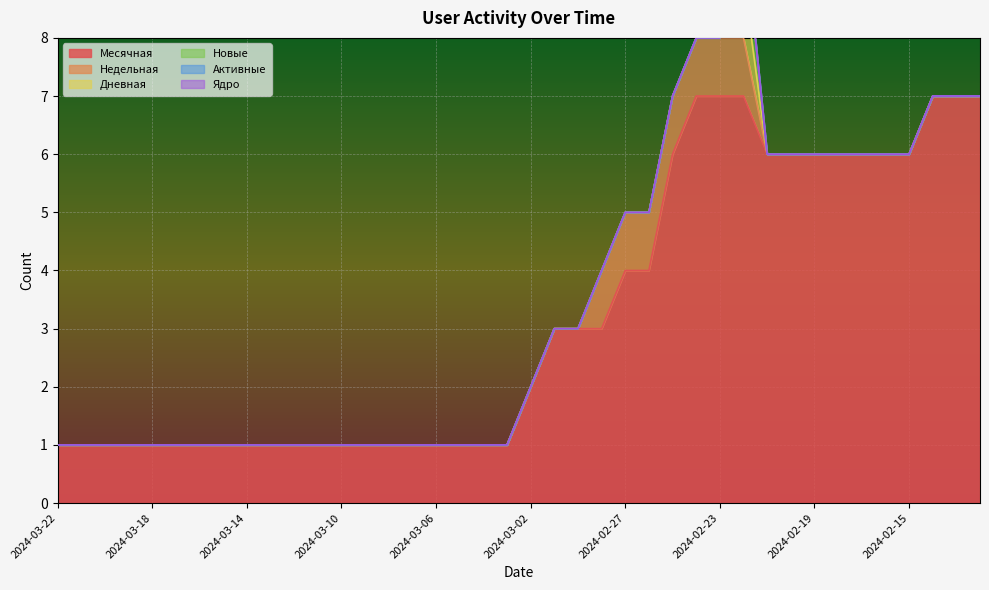

Reading right to left, list all the values displayed in this chart.

Месячная: 2024-02-12=7	2024-02-13=7	2024-02-14=7	2024-02-15=6	2024-02-16=6	2024-02-17=6	2024-02-18=6	2024-02-19=6	2024-02-20=6	2024-02-21=6	2024-02-22=7	2024-02-23=7	2024-02-24=7	2024-02-25=6	2024-02-26=4	2024-02-27=4	2024-02-28=3	2024-02-29=3	2024-03-01=3	2024-03-02=2	2024-03-03=1	2024-03-04=1	2024-03-05=1	2024-03-06=1	2024-03-07=1	2024-03-08=1	2024-03-09=1	2024-03-10=1	2024-03-11=1	2024-03-12=1	2024-03-13=1	2024-03-14=1	2024-03-15=1	2024-03-16=1	2024-03-17=1	2024-03-18=1	2024-03-19=1	2024-03-20=1	2024-03-21=1	2024-03-22=1
Недельная: 2024-02-12=0	2024-02-13=0	2024-02-14=0	2024-02-15=0	2024-02-16=0	2024-02-17=0	2024-02-18=0	2024-02-19=0	2024-02-20=0	2024-02-21=0	2024-02-22=1	2024-02-23=1	2024-02-24=1	2024-02-25=1	2024-02-26=1	2024-02-27=1	2024-02-28=1	2024-02-29=0	2024-03-01=0	2024-03-02=0	2024-03-03=0	2024-03-04=0	2024-03-05=0	2024-03-06=0	2024-03-07=0	2024-03-08=0	2024-03-09=0	2024-03-10=0	2024-03-11=0	2024-03-12=0	2024-03-13=0	2024-03-14=0	2024-03-15=0	2024-03-16=0	2024-03-17=0	2024-03-18=0	2024-03-19=0	2024-03-20=0	2024-03-21=0	2024-03-22=0
Дневная: 2024-02-12=0	2024-02-13=0	2024-02-14=0	2024-02-15=0	2024-02-16=0	2024-02-17=0	2024-02-18=0	2024-02-19=0	2024-02-20=0	2024-02-21=0	2024-02-22=1	2024-02-23=0	2024-02-24=0	2024-02-25=0	2024-02-26=0	2024-02-27=0	2024-02-28=0	2024-02-29=0	2024-03-01=0	2024-03-02=0	2024-03-03=0	2024-03-04=0	2024-03-05=0	2024-03-06=0	2024-03-07=0	2024-03-08=0	2024-03-09=0	2024-03-10=0	2024-03-11=0	2024-03-12=0	2024-03-13=0	2024-03-14=0	2024-03-15=0	2024-03-16=0	2024-03-17=0	2024-03-18=0	2024-03-19=0	2024-03-20=0	2024-03-21=0	2024-03-22=0
Новые: 2024-02-12=0	2024-02-13=0	2024-02-14=0	2024-02-15=0	2024-02-16=0	2024-02-17=0	2024-02-18=0	2024-02-19=0	2024-02-20=0	2024-02-21=0	2024-02-22=1	2024-02-23=0	2024-02-24=0	2024-02-25=0	2024-02-26=0	2024-02-27=0	2024-02-28=0	2024-02-29=0	2024-03-01=0	2024-03-02=0	2024-03-03=0	2024-03-04=0	2024-03-05=0	2024-03-06=0	2024-03-07=0	2024-03-08=0	2024-03-09=0	2024-03-10=0	2024-03-11=0	2024-03-12=0	2024-03-13=0	2024-03-14=0	2024-03-15=0	2024-03-16=0	2024-03-17=0	2024-03-18=0	2024-03-19=0	2024-03-20=0	2024-03-21=0	2024-03-22=0
Активные: 2024-02-12=0	2024-02-13=0	2024-02-14=0	2024-02-15=0	2024-02-16=0	2024-02-17=0	2024-02-18=0	2024-02-19=0	2024-02-20=0	2024-02-21=0	2024-02-22=0	2024-02-23=0	2024-02-24=0	2024-02-25=0	2024-02-26=0	2024-02-27=0	2024-02-28=0	2024-02-29=0	2024-03-01=0	2024-03-02=0	2024-03-03=0	2024-03-04=0	2024-03-05=0	2024-03-06=0	2024-03-07=0	2024-03-08=0	2024-03-09=0	2024-03-10=0	2024-03-11=0	2024-03-12=0	2024-03-13=0	2024-03-14=0	2024-03-15=0	2024-03-16=0	2024-03-17=0	2024-03-18=0	2024-03-19=0	2024-03-20=0	2024-03-21=0	2024-03-22=0
Ядро: 2024-02-12=0	2024-02-13=0	2024-02-14=0	2024-02-15=0	2024-02-16=0	2024-02-17=0	2024-02-18=0	2024-02-19=0	2024-02-20=0	2024-02-21=0	2024-02-22=0	2024-02-23=0	2024-02-24=0	2024-02-25=0	2024-02-26=0	2024-02-27=0	2024-02-28=0	2024-02-29=0	2024-03-01=0	2024-03-02=0	2024-03-03=0	2024-03-04=0	2024-03-05=0	2024-03-06=0	2024-03-07=0	2024-03-08=0	2024-03-09=0	2024-03-10=0	2024-03-11=0	2024-03-12=0	2024-03-13=0	2024-03-14=0	2024-03-15=0	2024-03-16=0	2024-03-17=0	2024-03-18=0	2024-03-19=0	2024-03-20=0	2024-03-21=0	2024-03-22=0